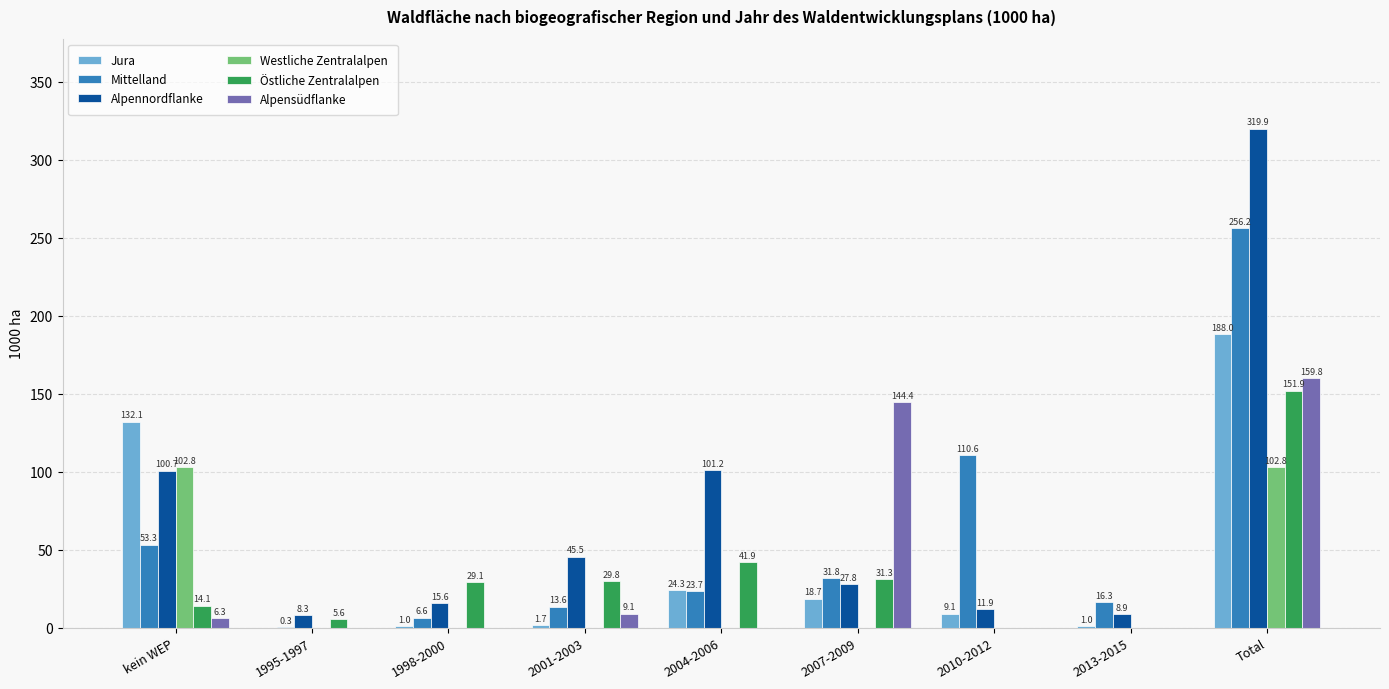

The Jura series shows 1.0 at 1998-2000. True or false?

True